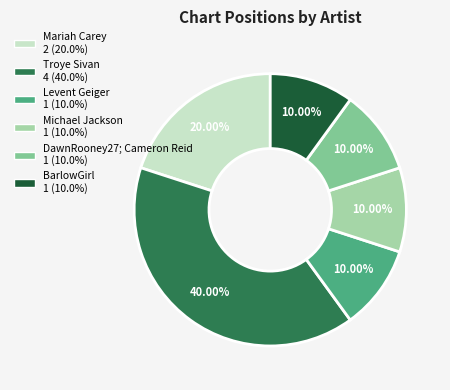

True or false: Mariah Carey accounts for 20% of the total.

True